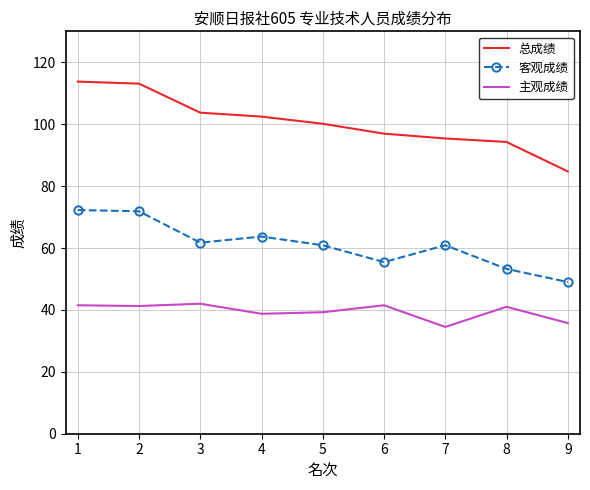

Which series has the largest total across all categories?

总成绩